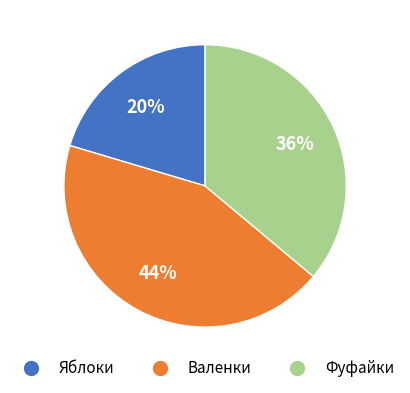

Combined, do Валенки and Яблоки account for over 50%?

Yes